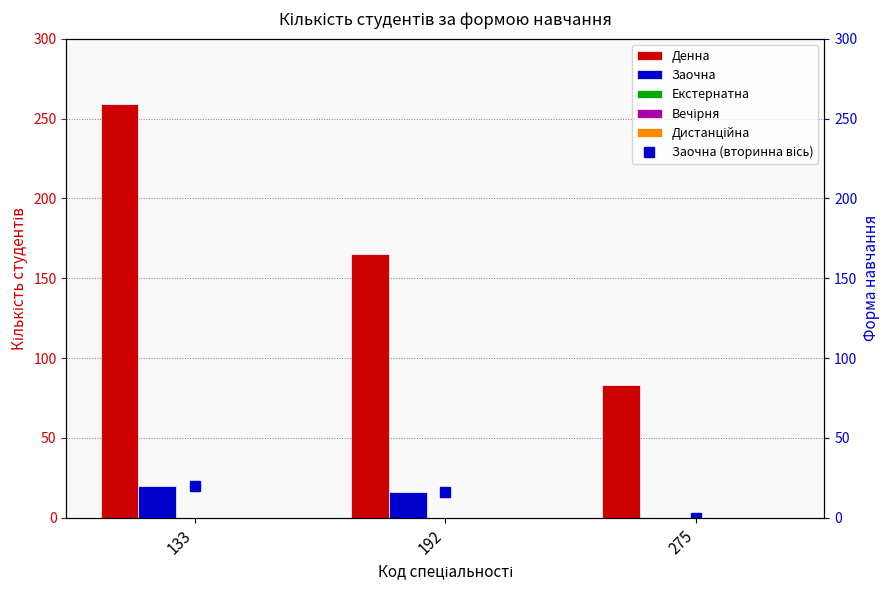

Reading left to right, what are all the values shown in this chart?

Денна: 133=259	192=165	275=83
Заочна: 133=20	192=16	275=0
Екстернатна: 133=0	192=0	275=0
Вечірня: 133=0	192=0	275=0
Дистанційна: 133=0	192=0	275=0